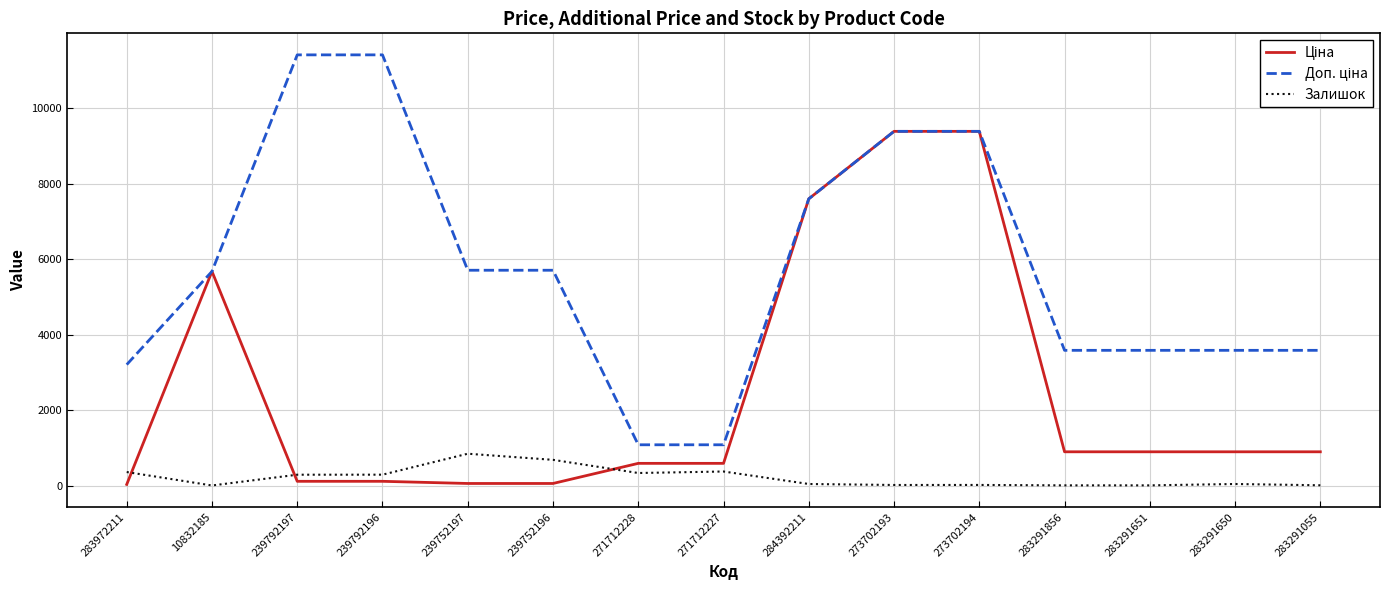

The value of Залишок at 239792196 is 290.0. True or false?

True